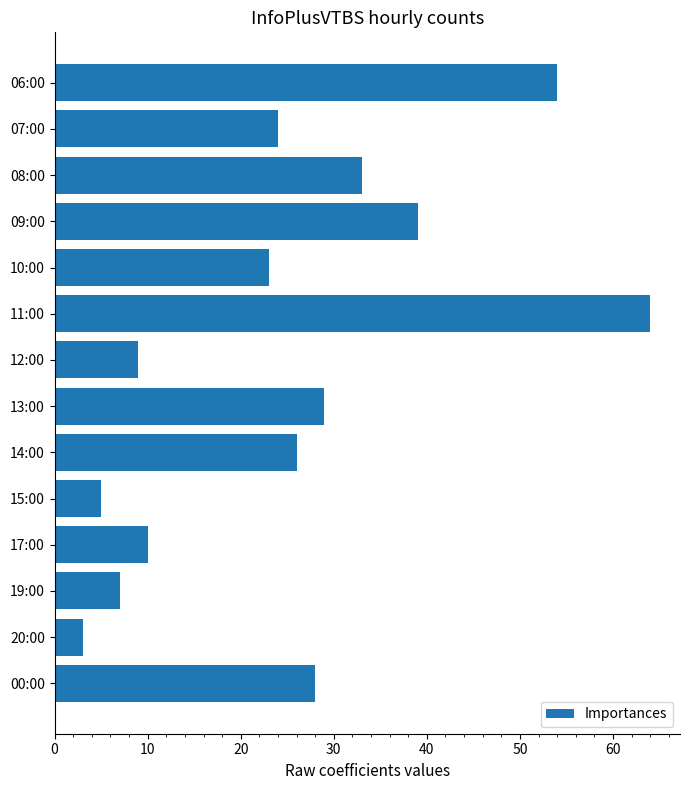

What is the difference between the second highest and minimum values?

51